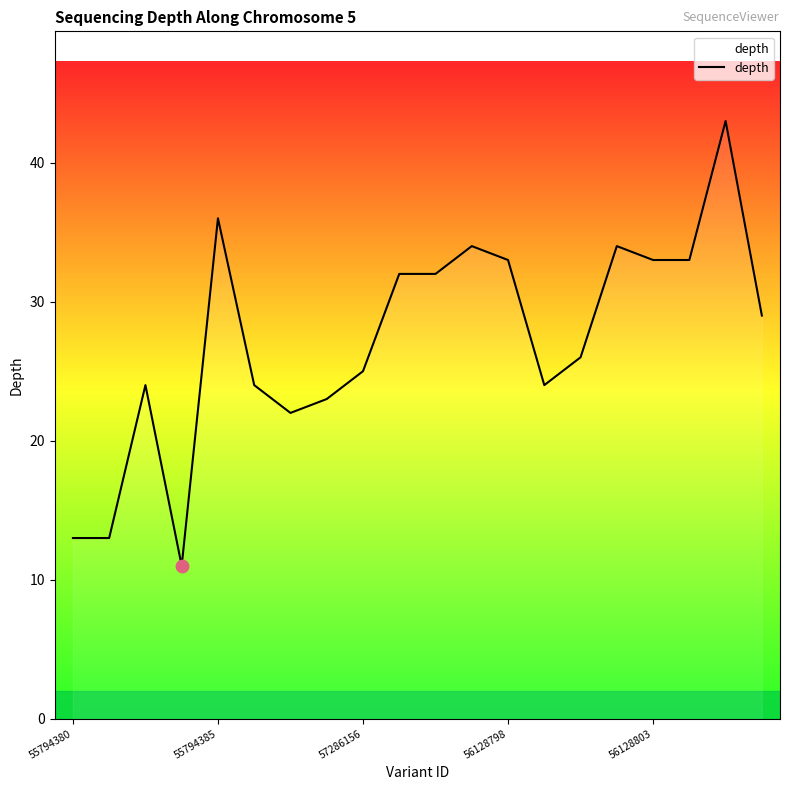

What is the maximum value shown in the chart?

43